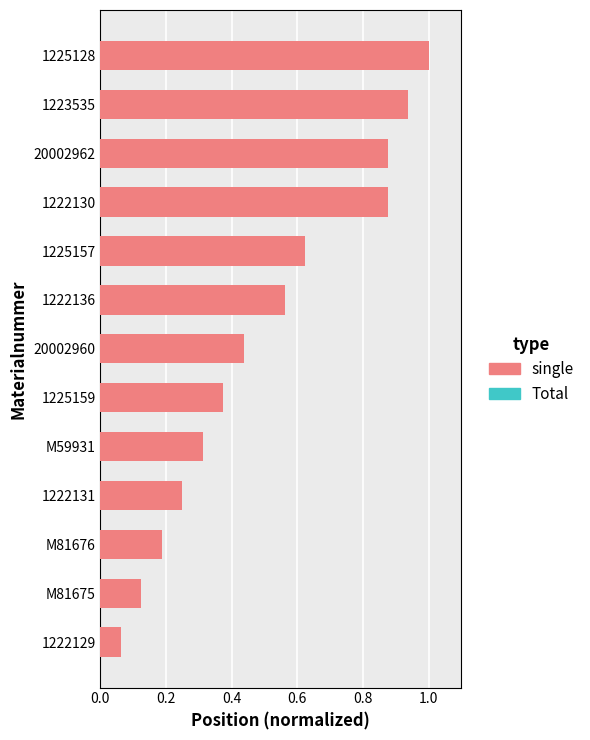

Are the bars grouped side by side (vs. stacked)?

Yes